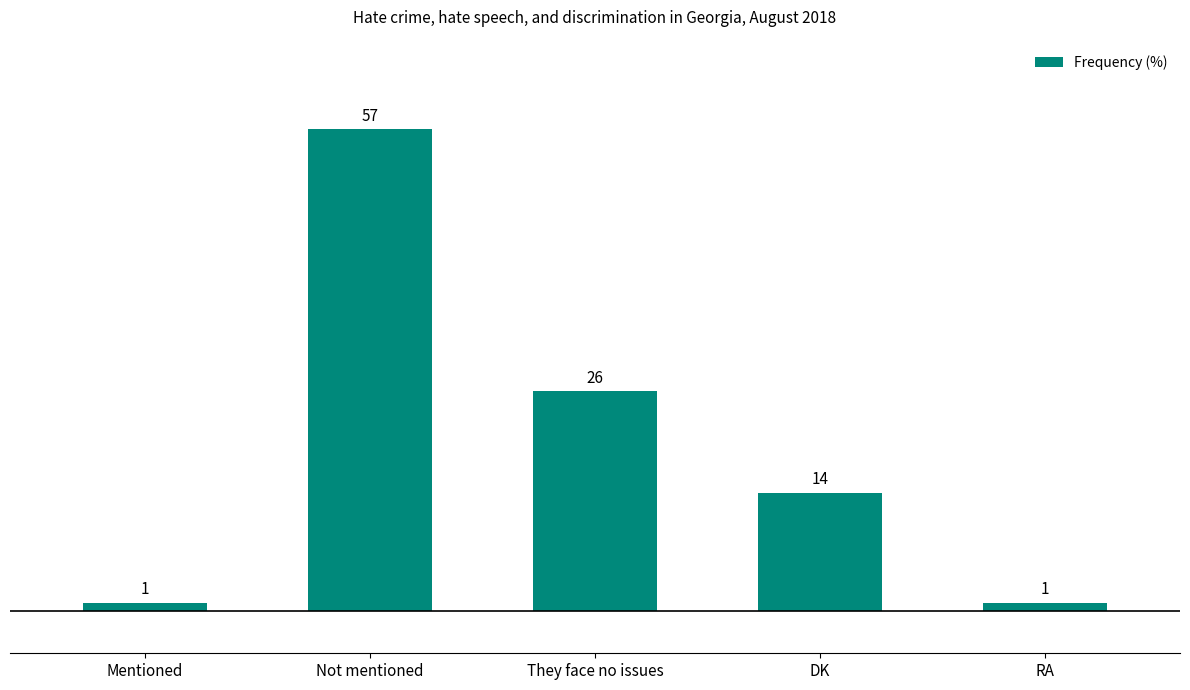

What is the label of the 3rd bar from the right?

They face no issues